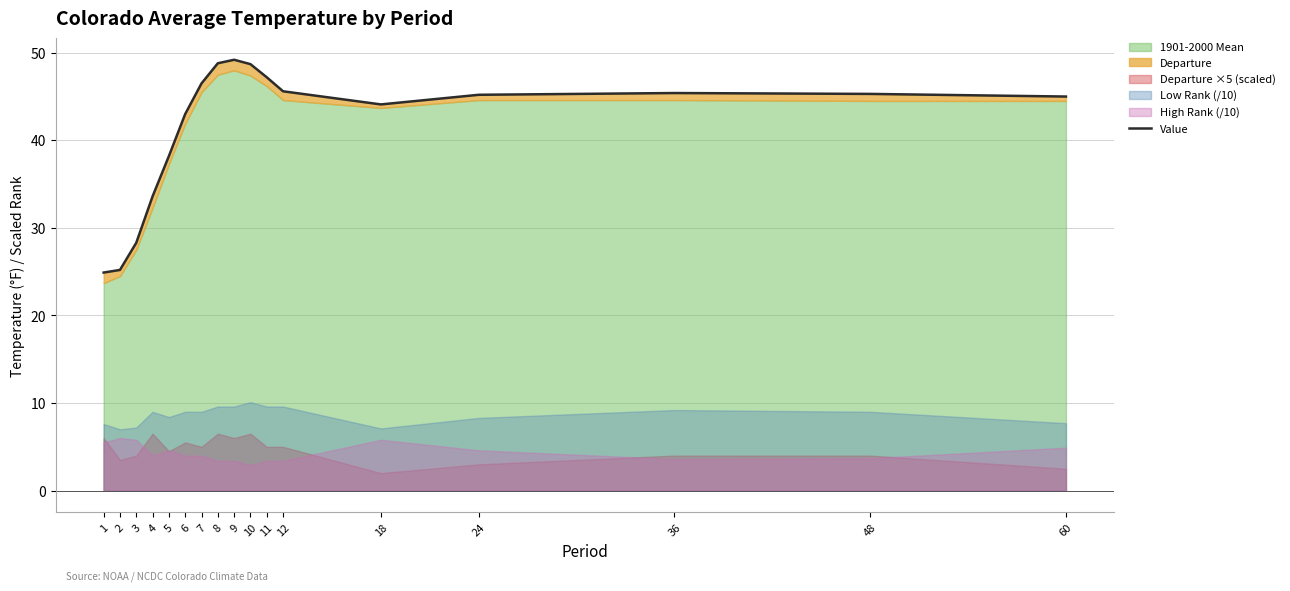

What is the change in value from 3 to 24?

+16.9